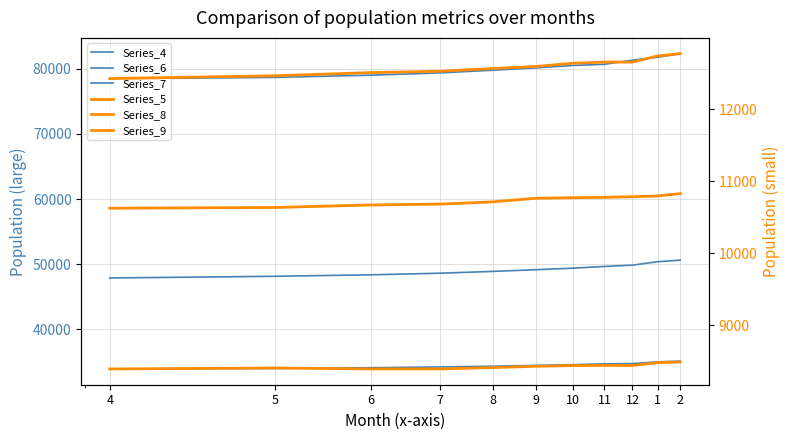

Reading right to left, list all the values displayed in this chart.

Series_4: 82328	81779	81329	80691	80515	80142	79787	79374	79023	78687	78457
Series_6: 35131	35018	34754	34714	34580	34472	34344	34238	34115	34020	33928
Series_7: 50630	50388	49862	49665	49397	49166	48900	48626	48380	48152	47895
Series_5: 10827	10794	10783	10775	10770	10762	10712	10681	10669	10634	10624
Series_8: 8488	8480	8440	8441	8439	8429	8411	8392	8392	8405	8392
Series_9: 12770	12738	12653	12653	12637	12592	12563	12526	12507	12463	12424